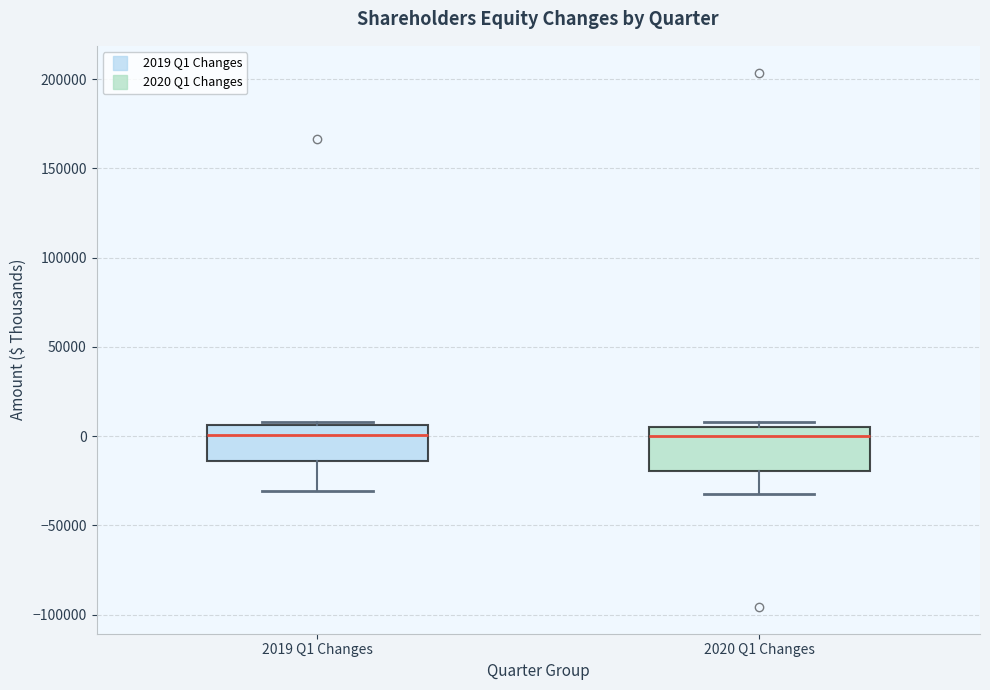

Reading left to right, transcribe this box plot: for each box, give where its median line is, the range the box spans, and where its two whiskers end, as read against the y-axis. The values are not printed on the chart, so give them approximately, as read against the axis.

2019 Q1 Changes: median 0, box -15000 to 5000, whiskers -30000 to 10000
2020 Q1 Changes: median 0, box -20000 to 5000, whiskers -35000 to 10000